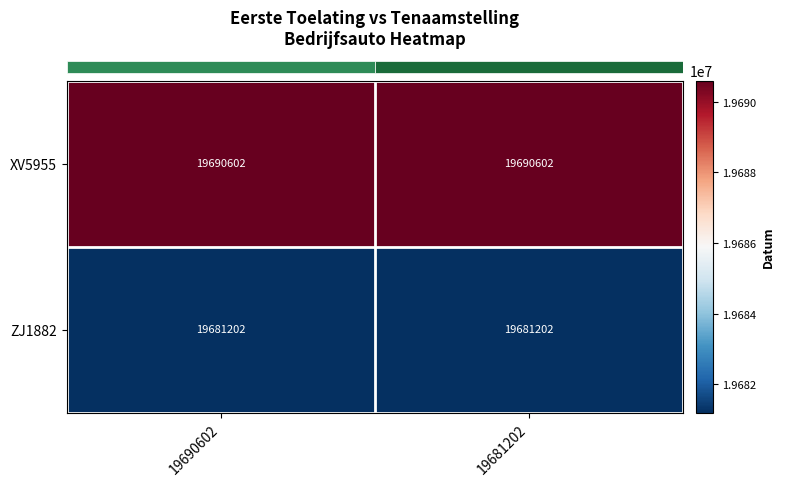

What is the smallest value displayed?

19681202